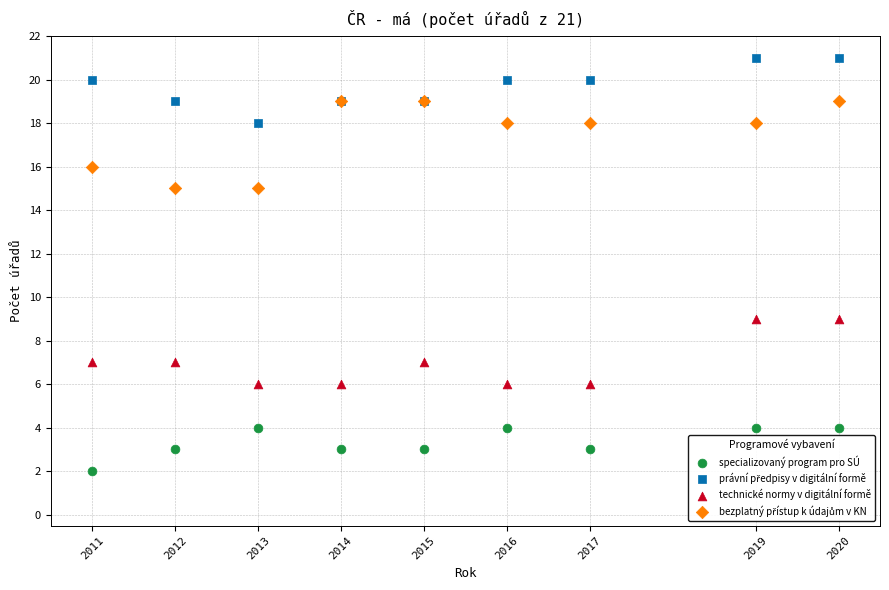

Which series contains the lowest Y value?

specializovaný program pro SÚ